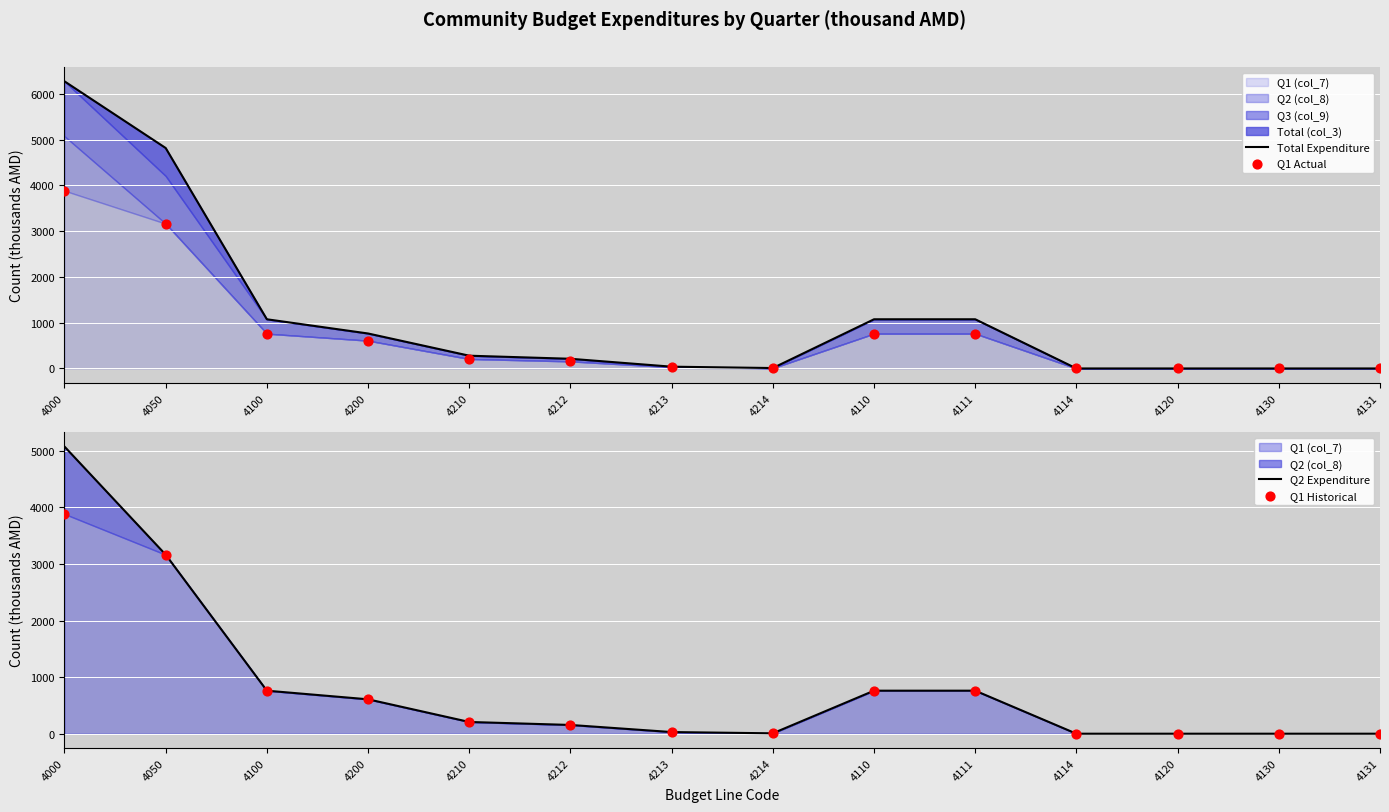

Which series reaches the maximum Y coordinate?

Total Expenditure